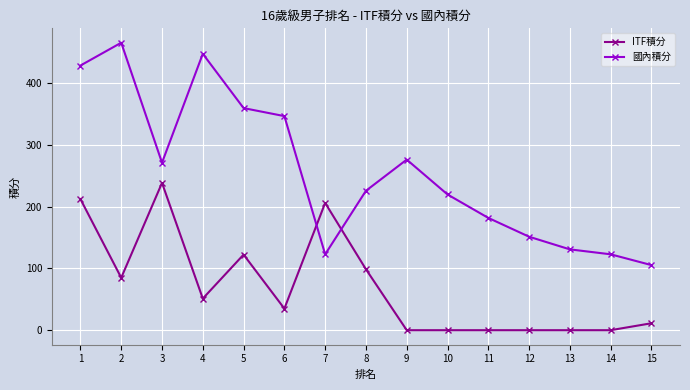

Rank the series by their maximum value, from lowest to highest.

ITF積分, 國內積分